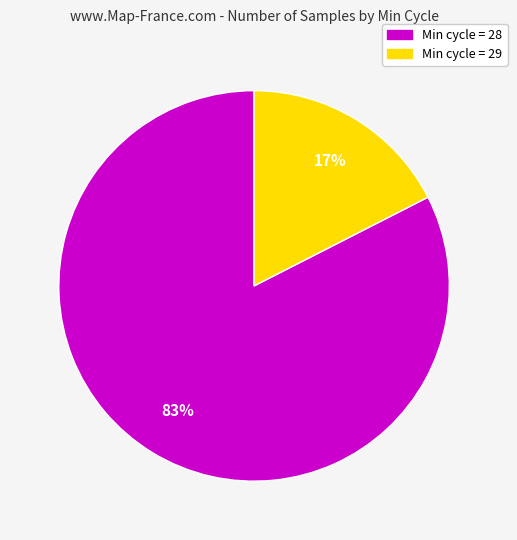

Is there any slice that represents more than half of the pie?

Yes